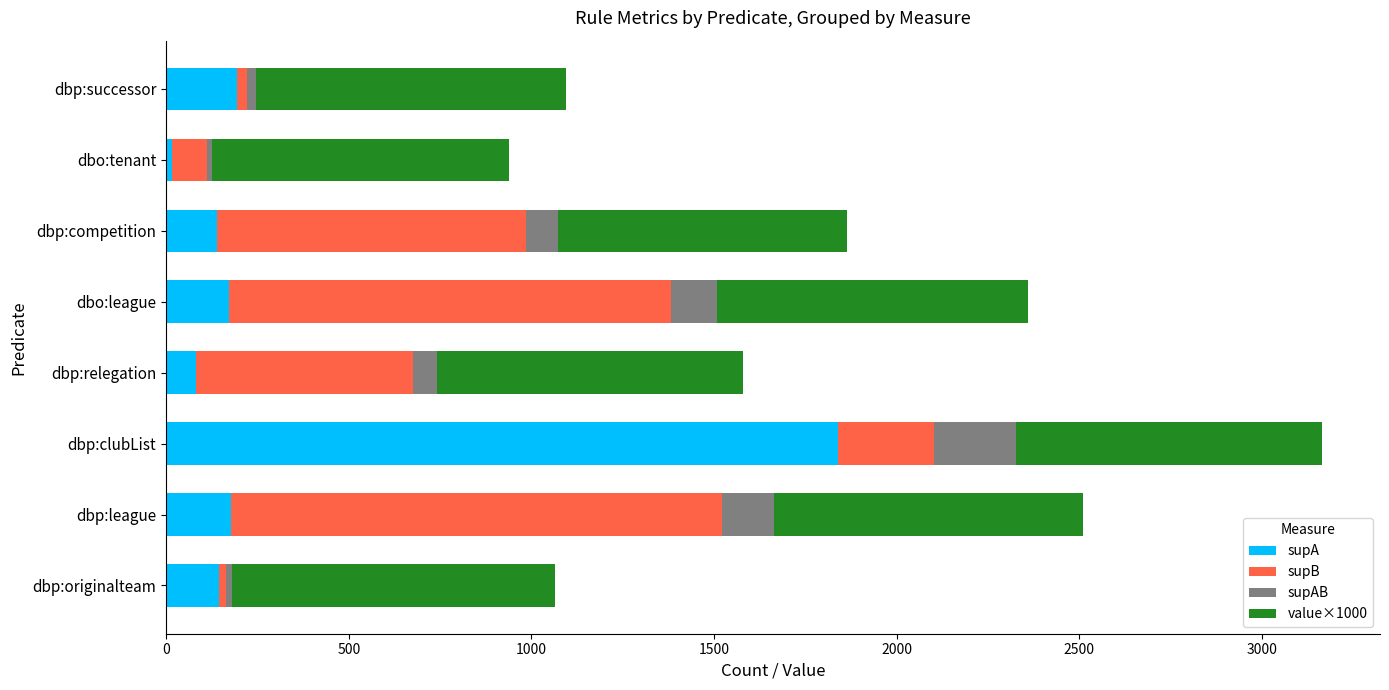

How many series are shown in this chart?

4